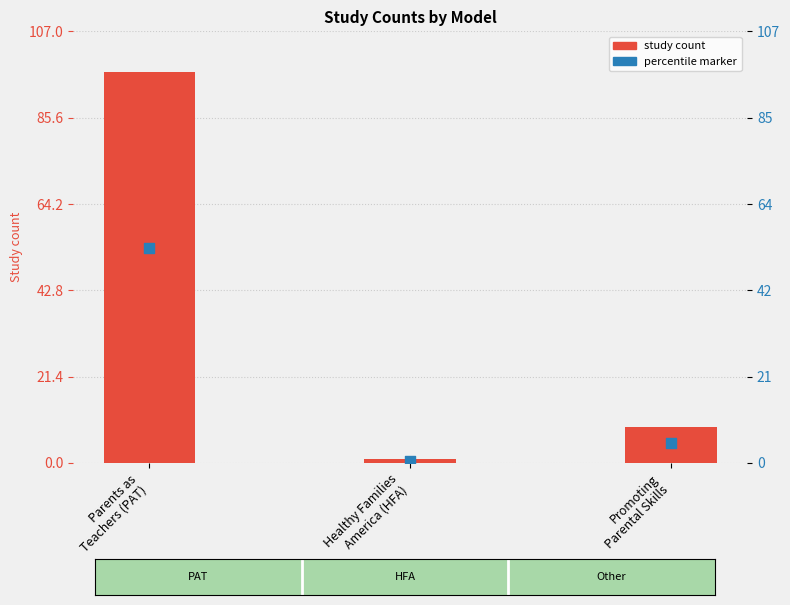

What is the change in value from Parents as
Teachers (PAT) to Healthy Families
America (HFA)?

-96